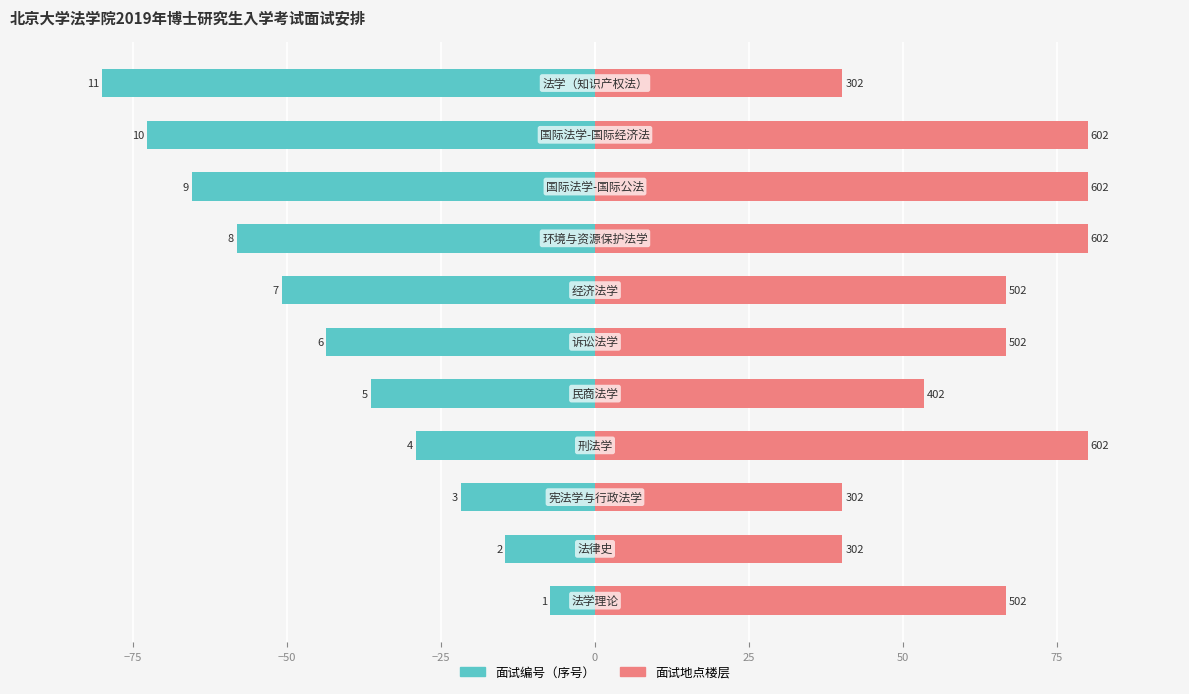

What is the difference between the second highest and minimum values in the 面试地点楼层 series?

39.9